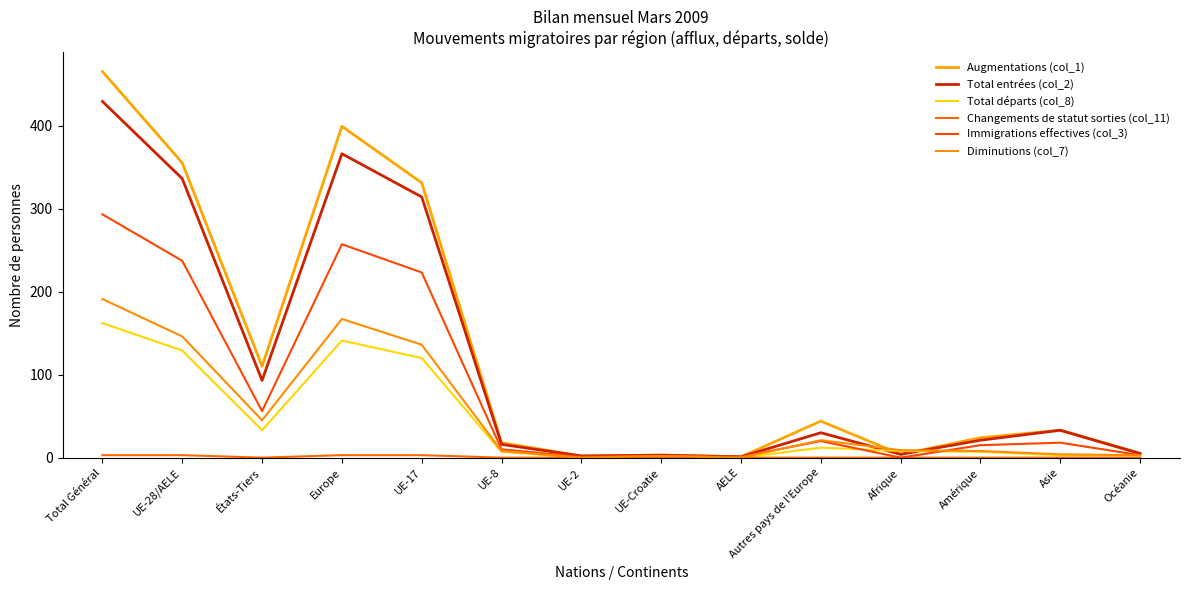

What is the sum of all Immigrations effectives (col_3) values?

1136